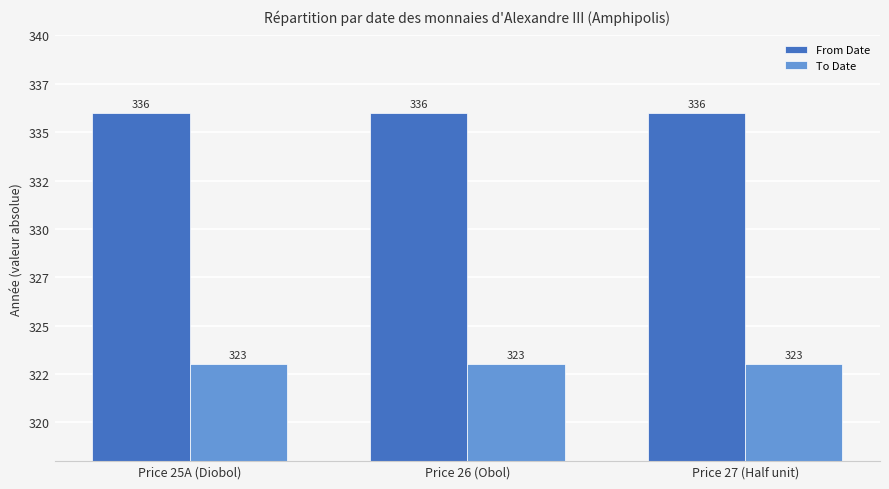

Rank the series by their average value, from lowest to highest.

To Date, From Date